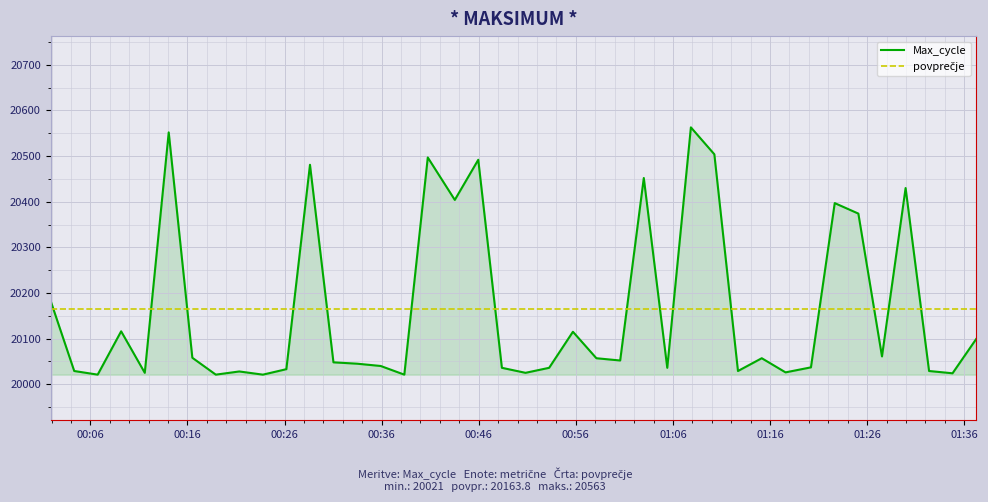

How many values are below 20052?

20